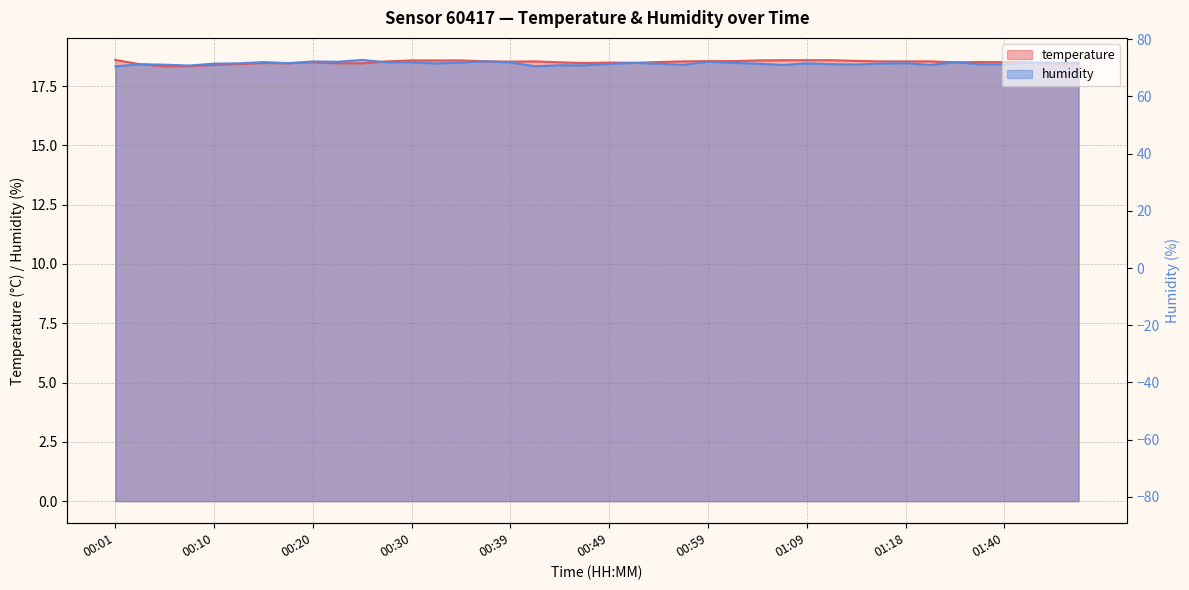

How many interior local peaks does the temperature series have?

4